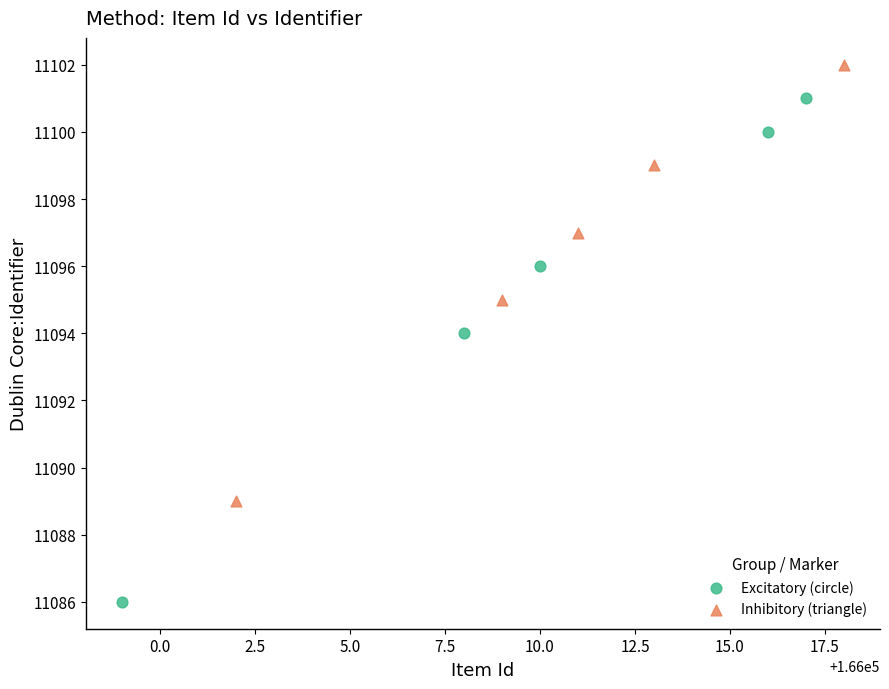

Which series reaches the minimum Y coordinate?

Excitatory (circle)